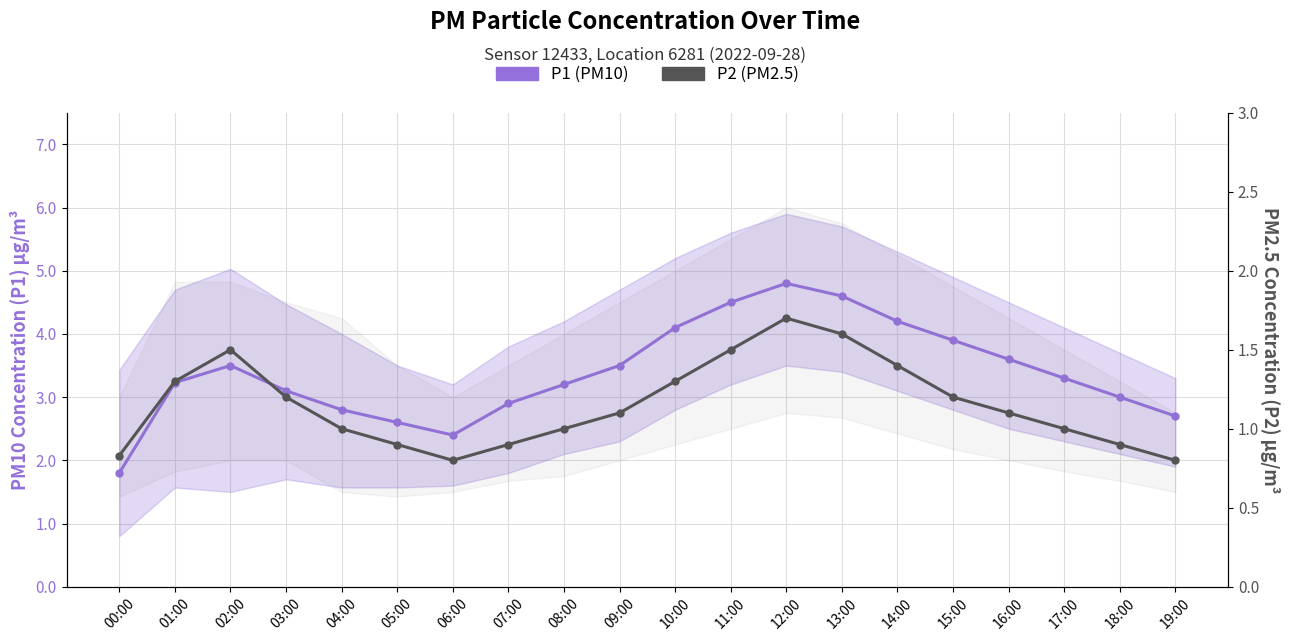

What is the sum of all P1 (PM10) values?

67.7